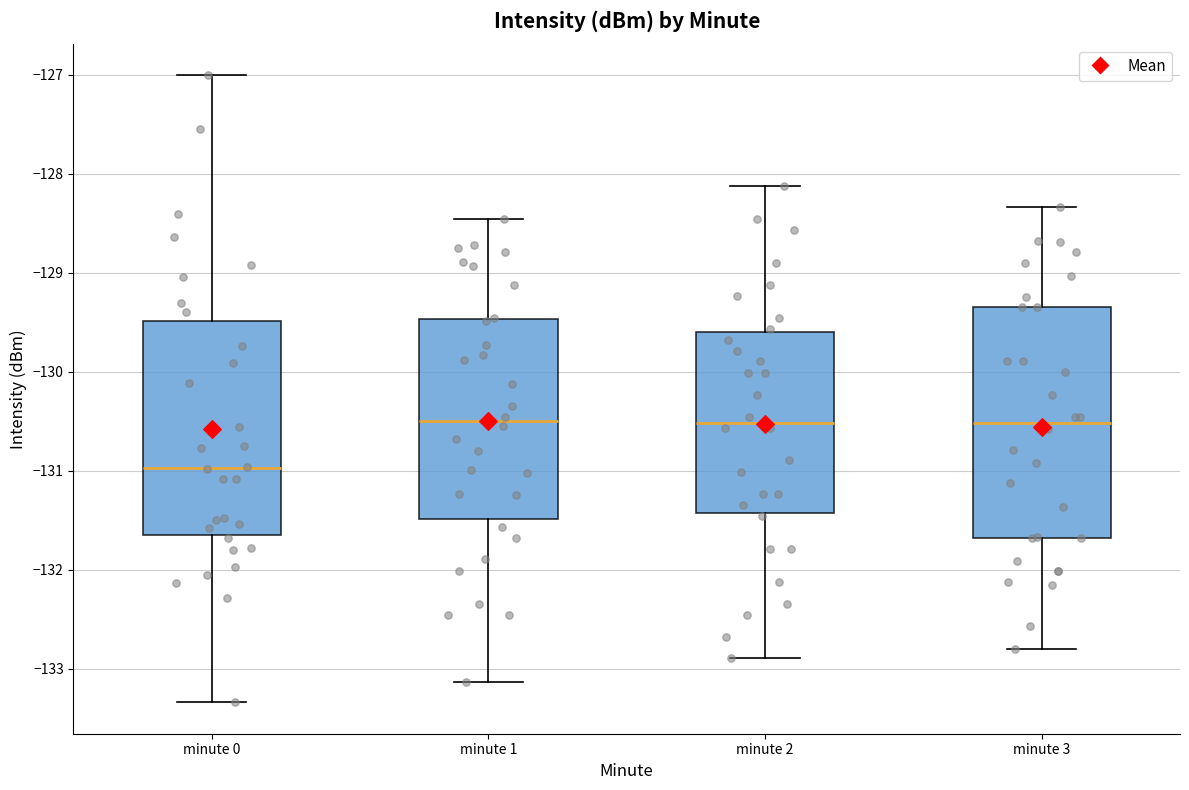

Reading left to right, read every box against the y-axis: the position of its median line, the range the box covers, and the ends of its whiskers. The values are not printed on the chart, so give them approximately, as read against the axis.

minute 0: median -131.0, box -131.7 to -129.5, whiskers -133.3 to -127.0
minute 1: median -130.5, box -131.5 to -129.5, whiskers -133.1 to -128.5
minute 2: median -130.5, box -131.4 to -129.6, whiskers -132.9 to -128.1
minute 3: median -130.5, box -131.7 to -129.3, whiskers -132.8 to -128.3